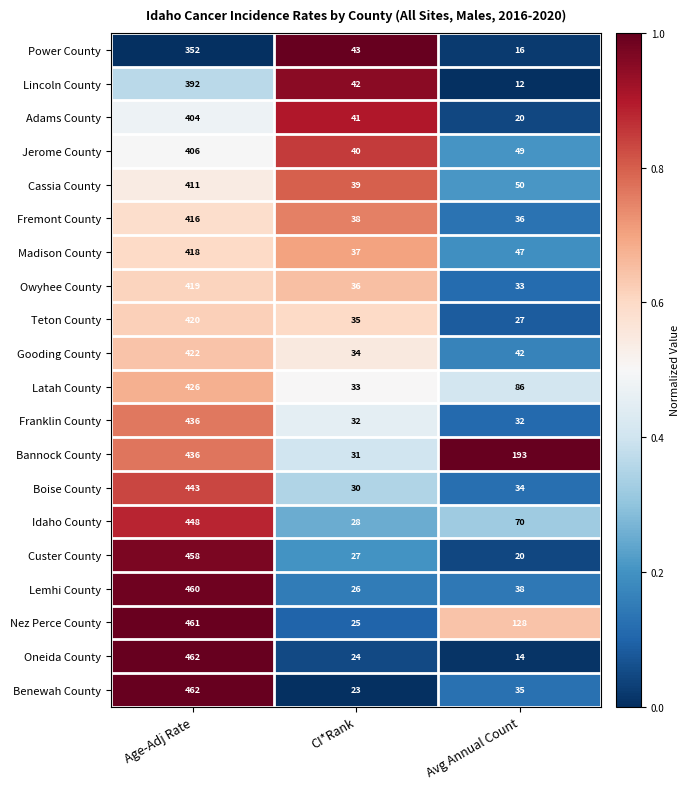

Is the value of Madison County at Avg Annual Count greater than the value of Jerome County at Avg Annual Count?

No